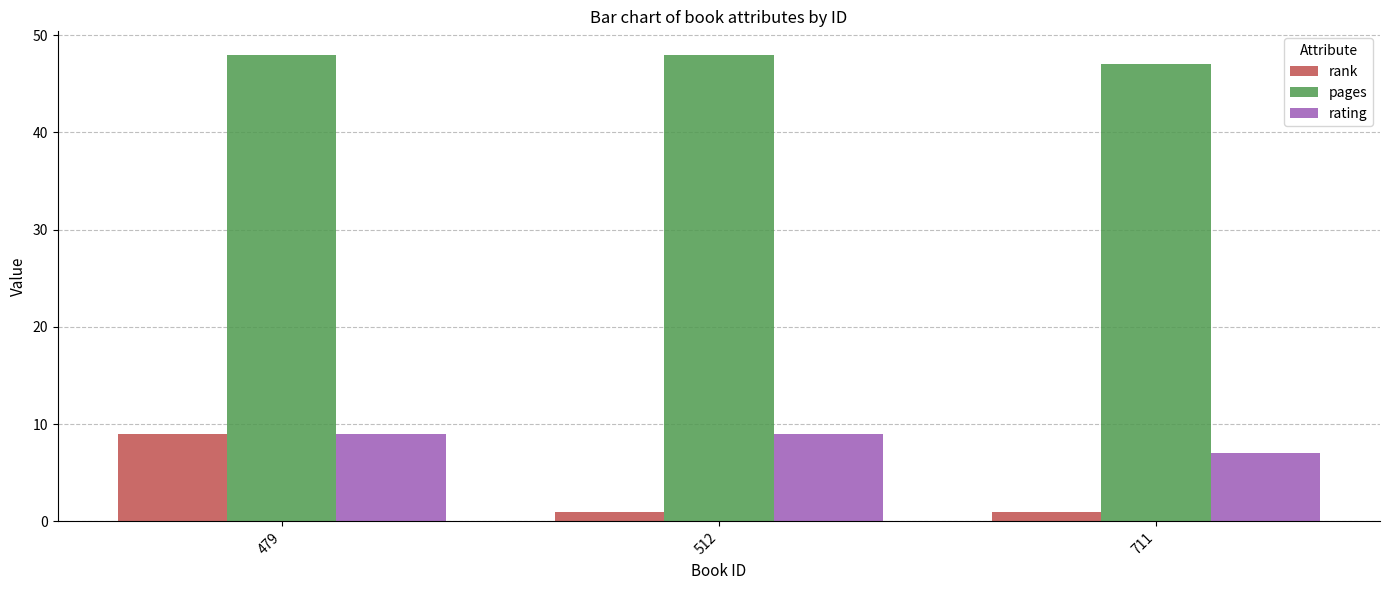

Which series has the widest spread of values?

rank